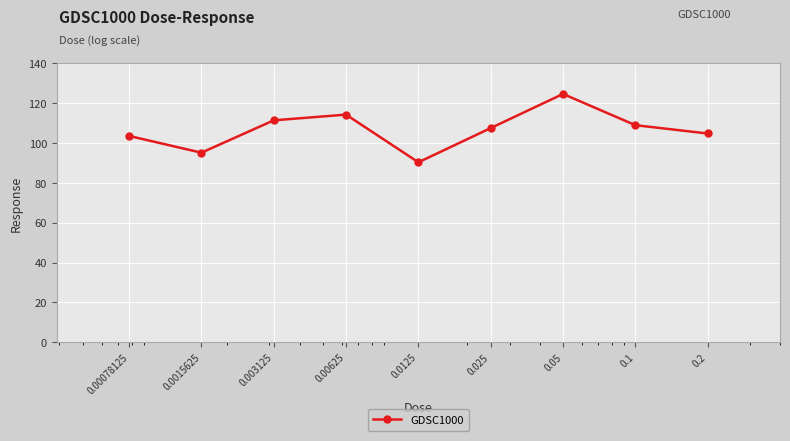

What is the difference between the maximum and second lowest values?

29.5